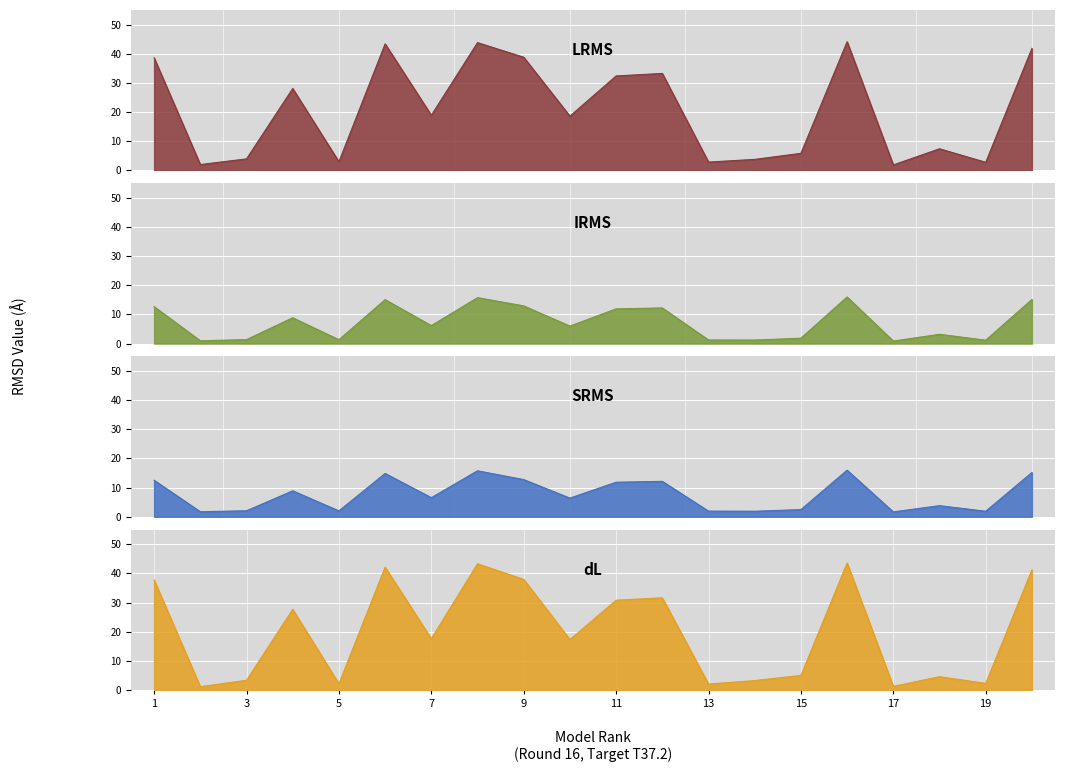

Where is the first local minimum for irms?

2